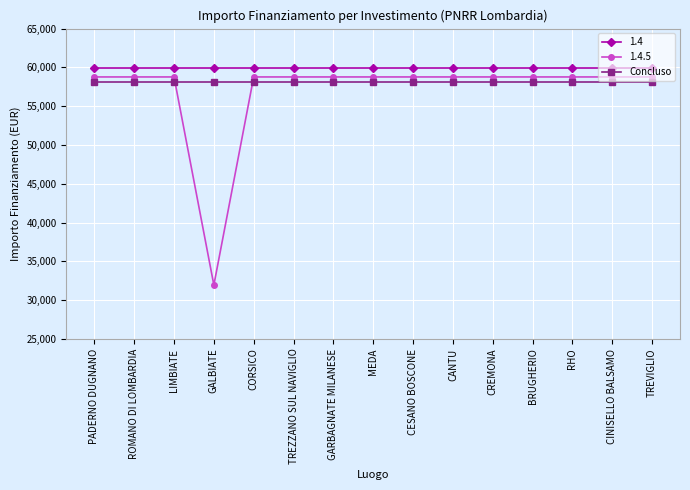

Count the number of data series in this chart.

3